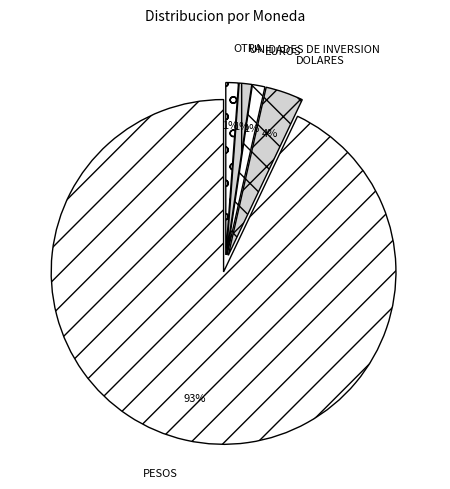

Which slice is the largest?

PESOS